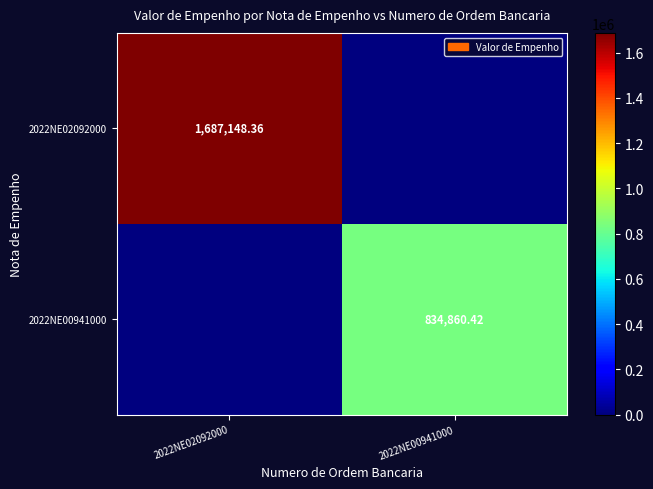

Is the value of 2022NE00941000 at 2022NE00941000 greater than the value of 2022NE02092000 at 2022NE02092000?

No